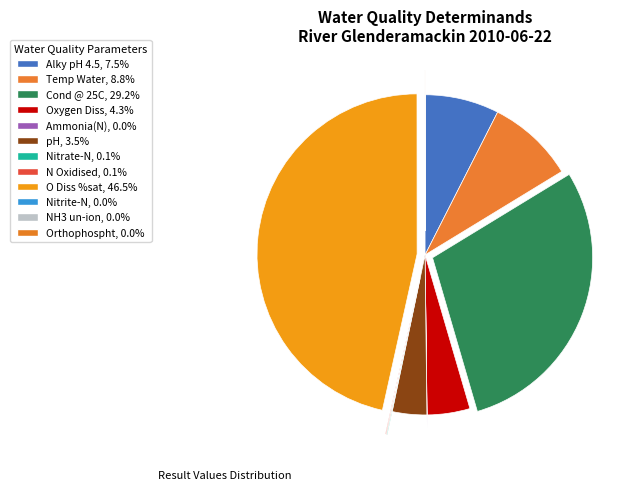

What is the largest slice in the pie chart?

O Diss %sat